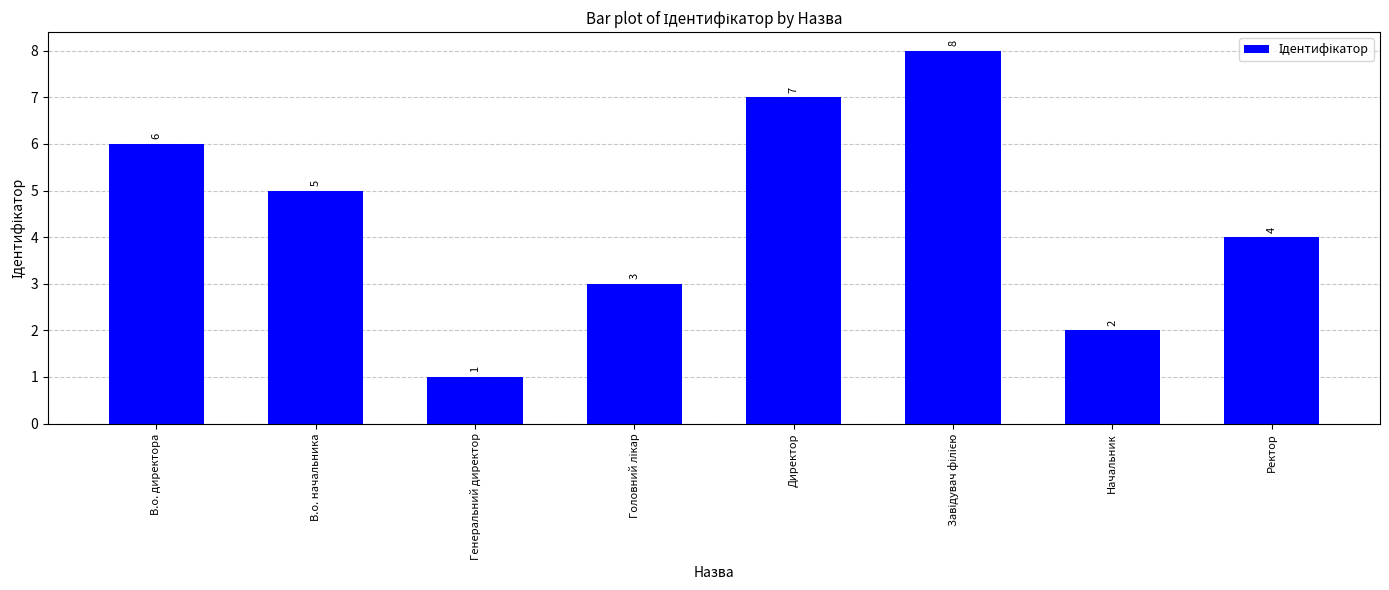

What is the difference between the maximum and minimum values?

7